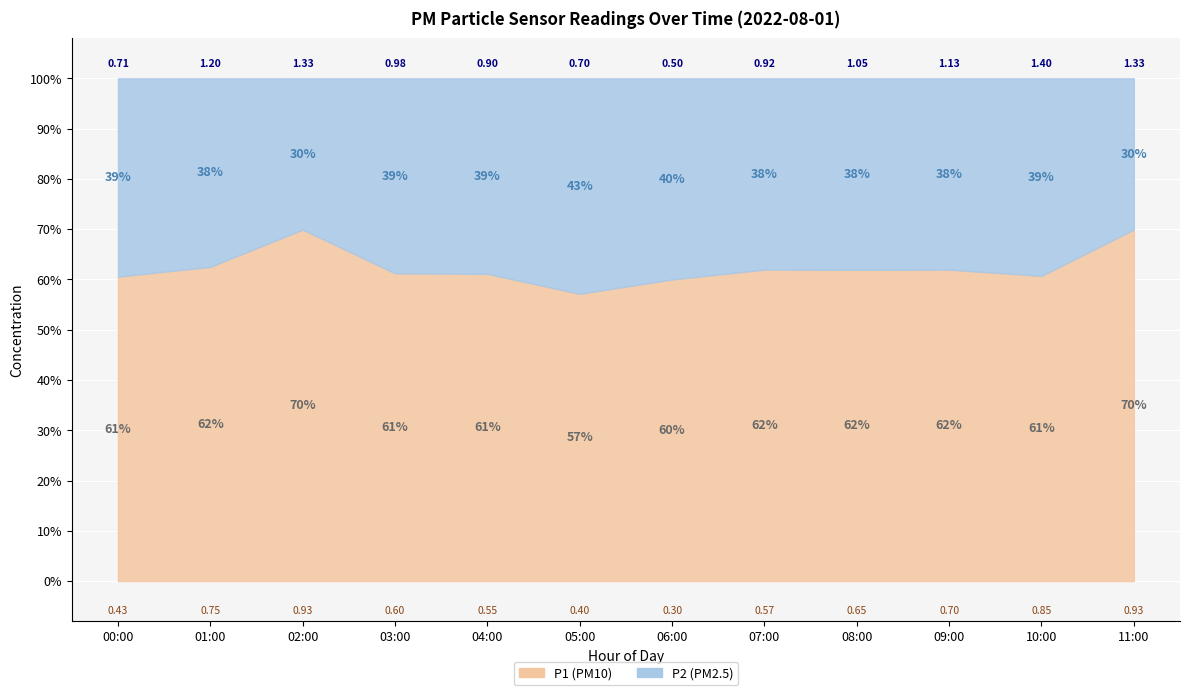

The P1 series shows 1.3 at 01:00. True or false?

False